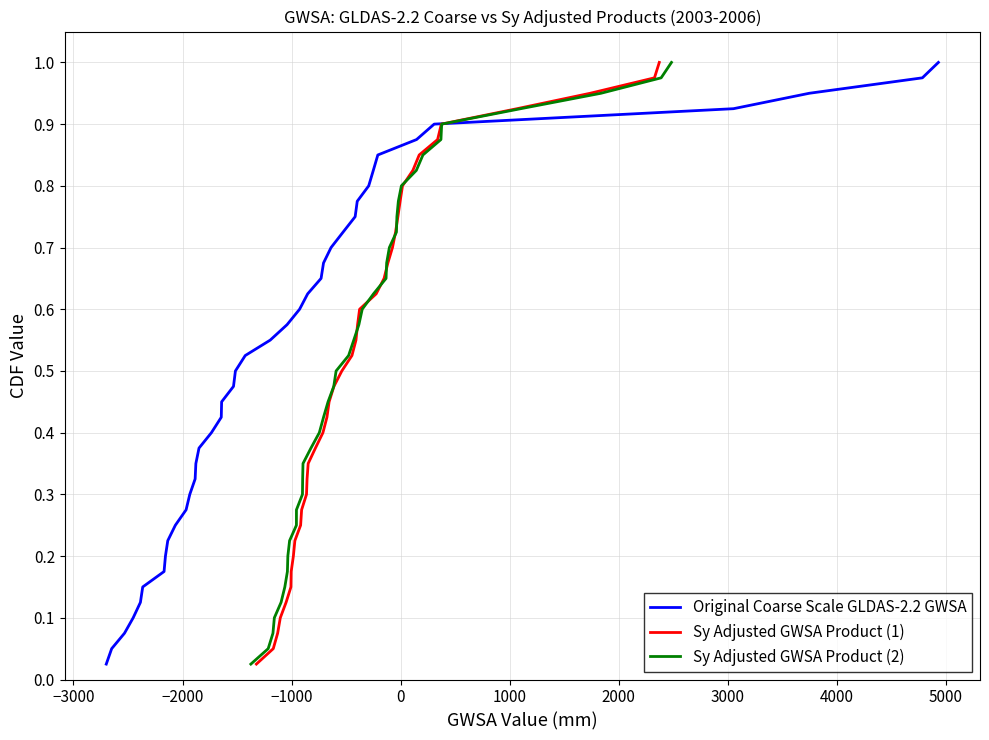

What is the average value of the Sy Adjusted GWSA Product (1) series?

0.5